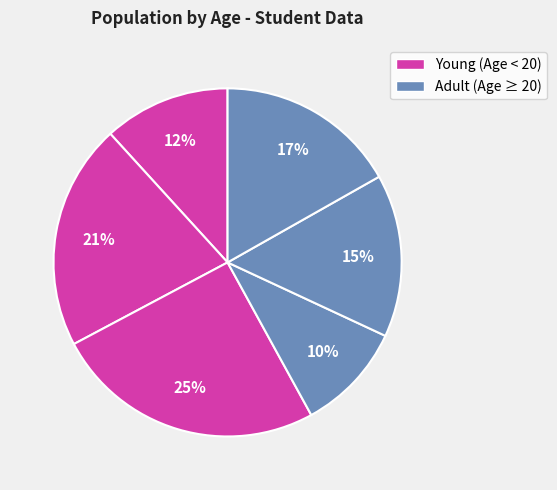

How many slices are in this pie chart?

6